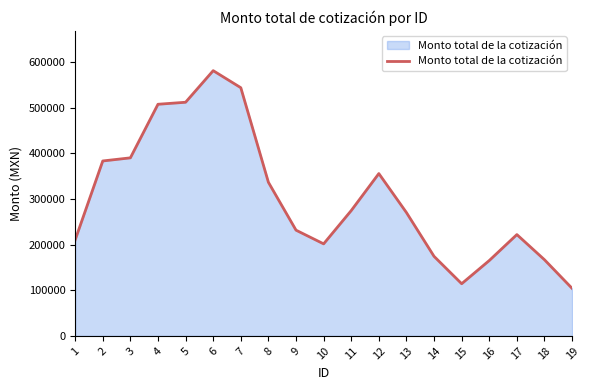

What is the smallest value displayed?

104249.6